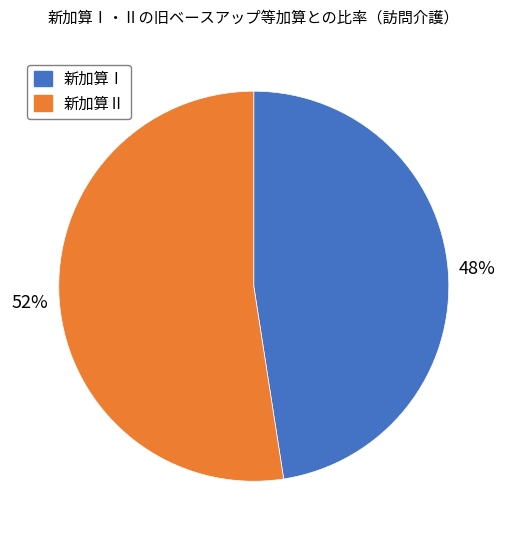

Is there any slice that represents more than half of the pie?

Yes